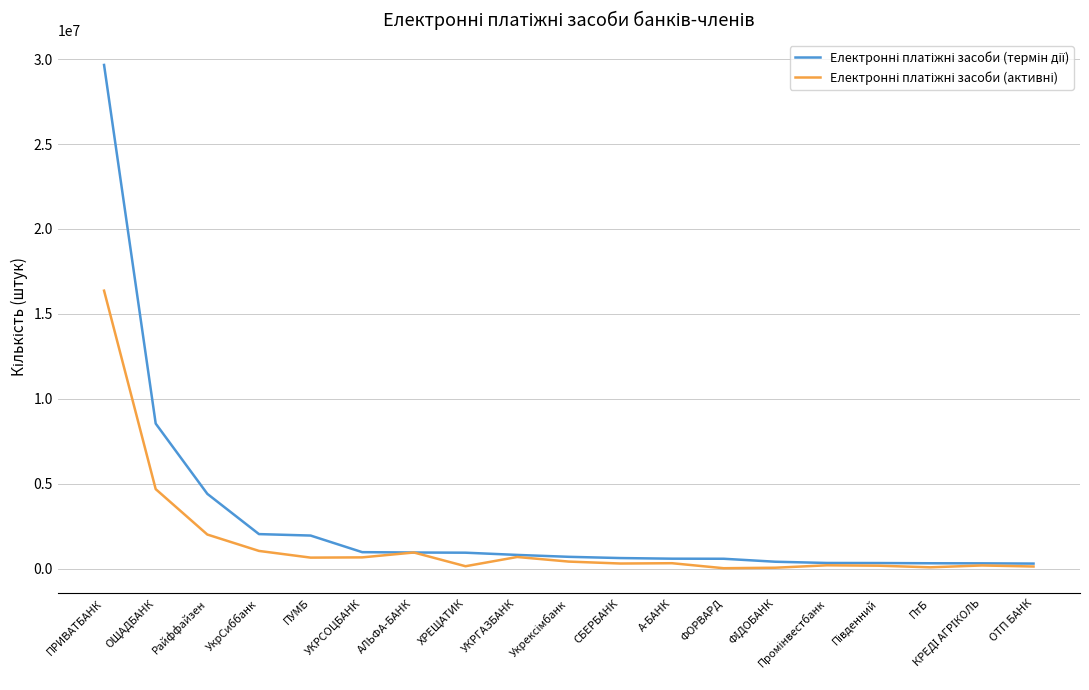

What is the difference between the highest and lowest values at УкрСиббанк?

989576